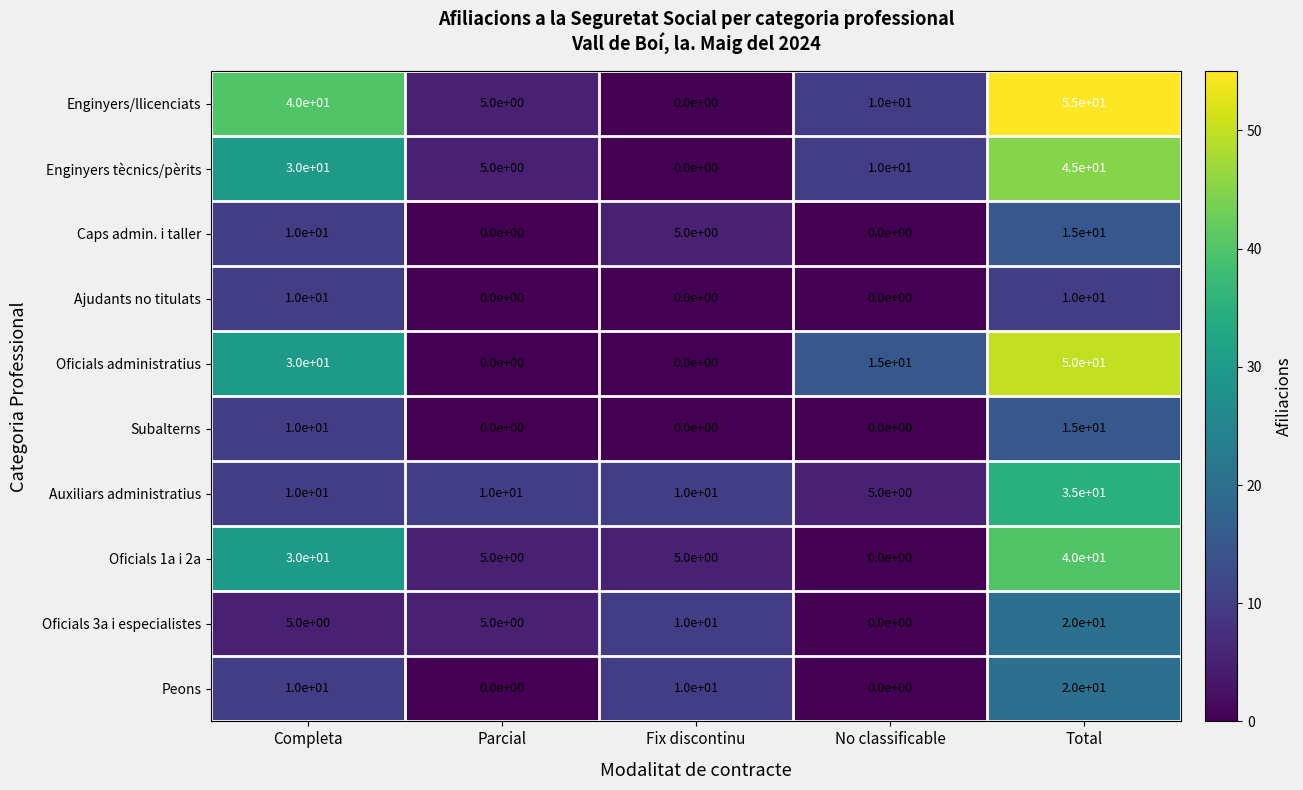

What is the spread (max minus min) of values at No classificable?

15